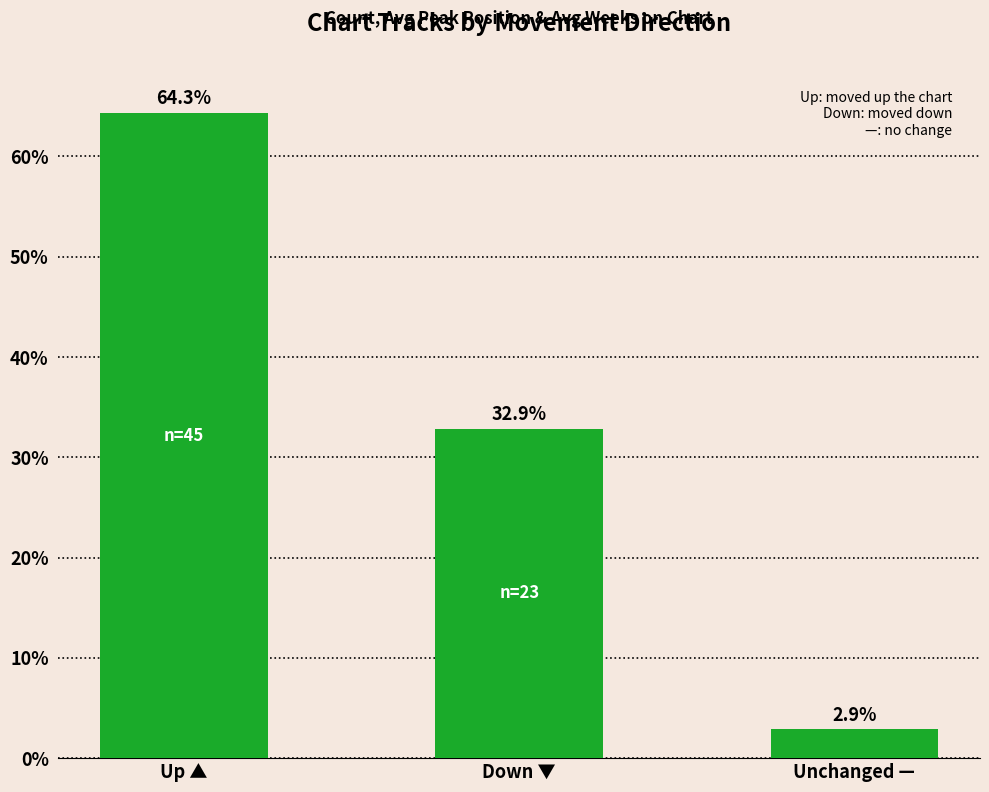

Rank the categories by value from lowest to highest.

Unchanged —, Down ▼, Up ▲